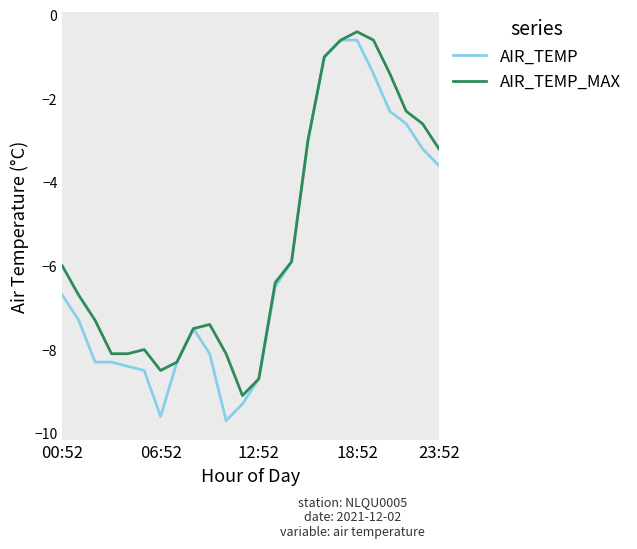

Is this an area chart (filled region under the line)?

No